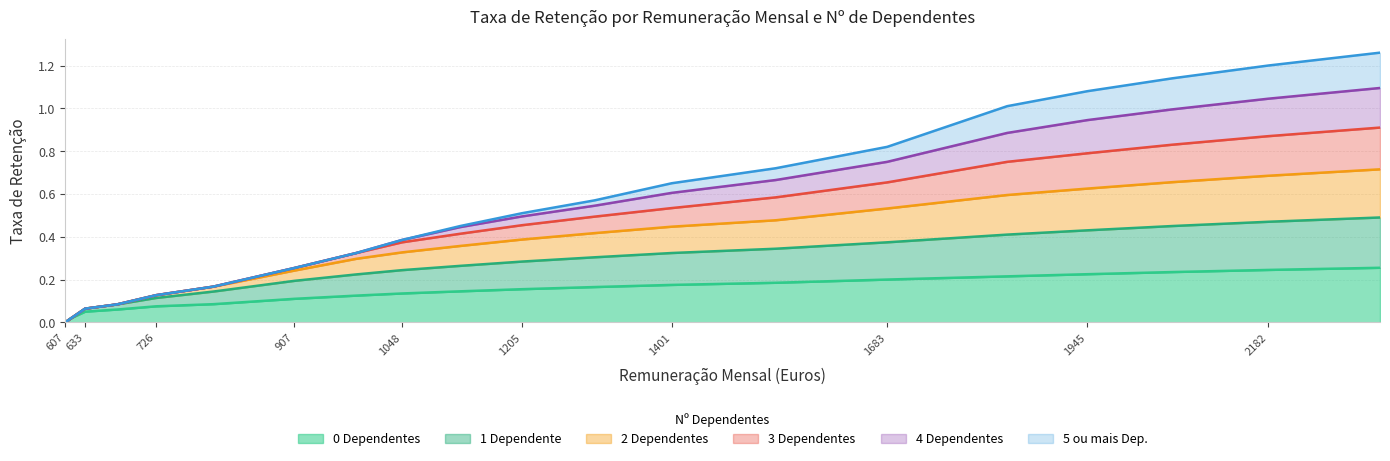

At which category does the chart reach its peak across all series?

2328